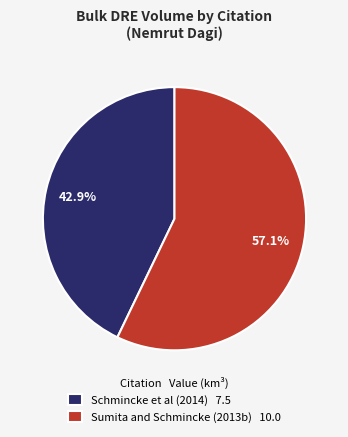

Is Schmincke et al (2014) the majority of the pie?

No